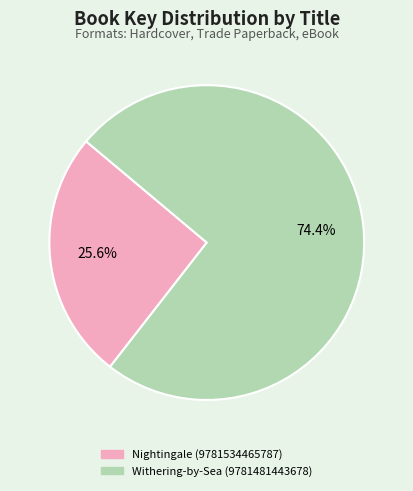

Which has a higher value, Nightingale (9781534465787) or Withering-by-Sea (9781481443678)?

Withering-by-Sea (9781481443678)